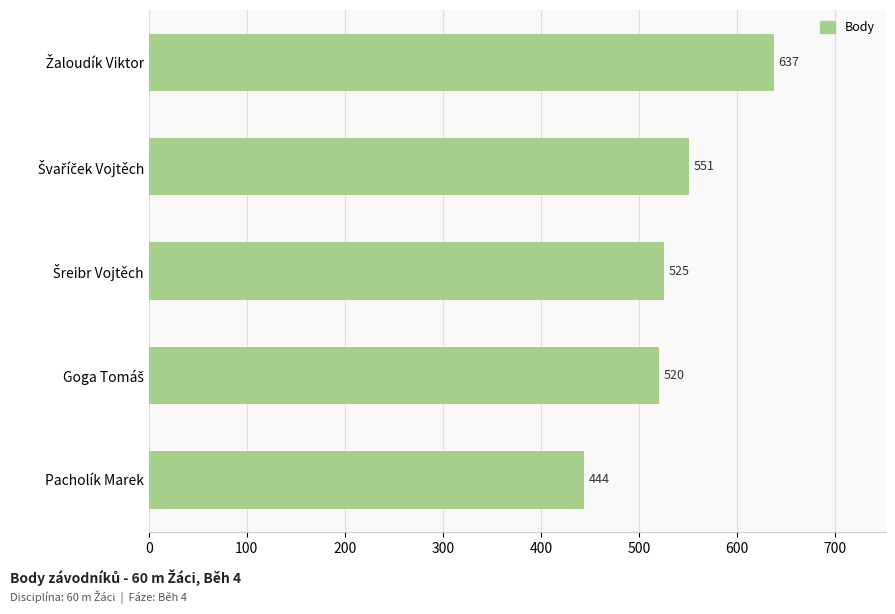

Does the chart contain stacked bars?

No